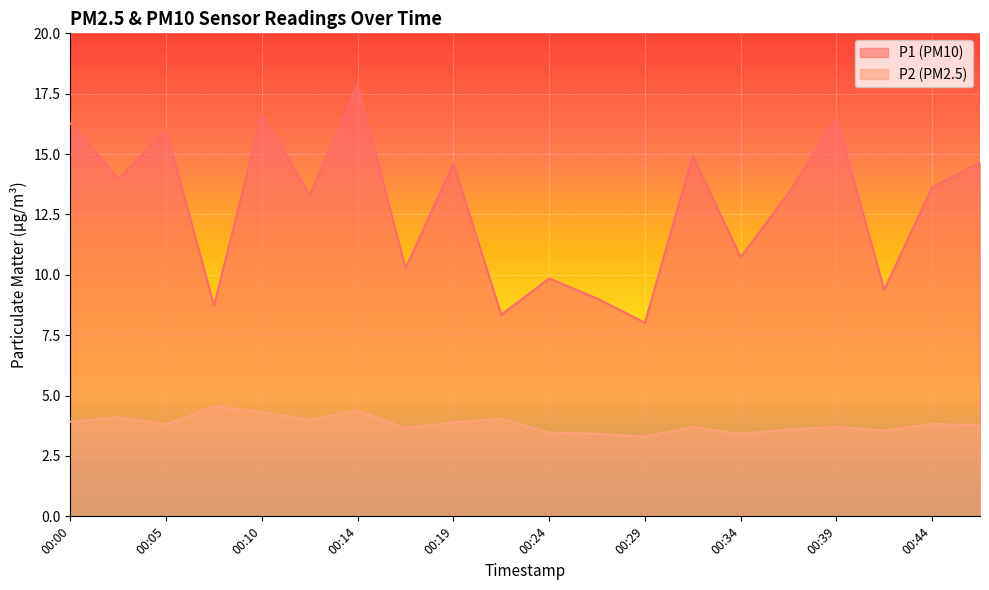

The P1 series shows 16.3 at 00:00. True or false?

True